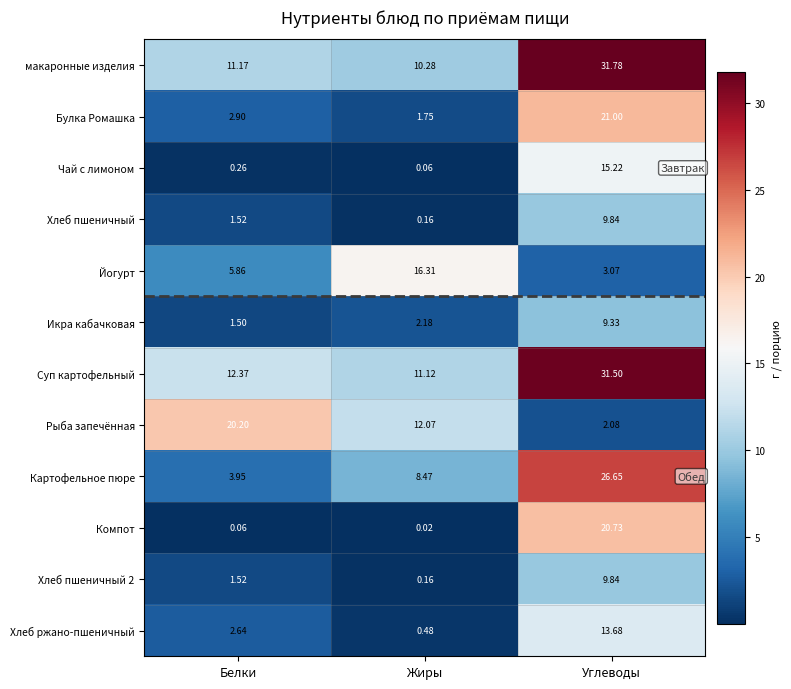

Which series has the largest total across all categories?

Суп картофельный